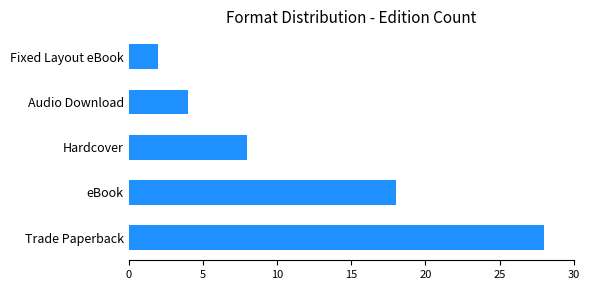

Rank the categories by value from lowest to highest.

Fixed Layout eBook, Audio Download, Hardcover, eBook, Trade Paperback